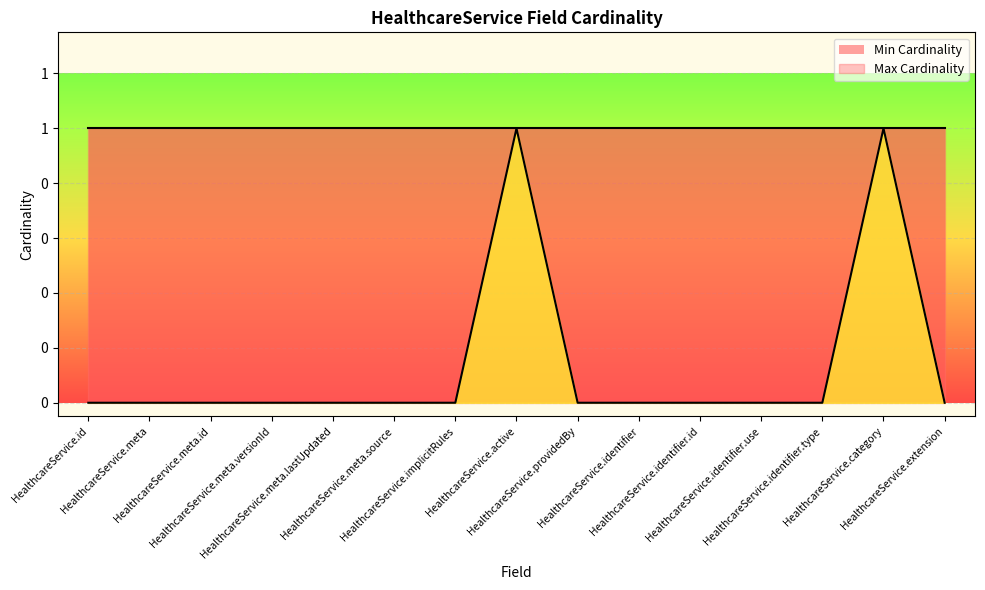

At which category does the chart reach its peak across all series?

HealthcareService.active